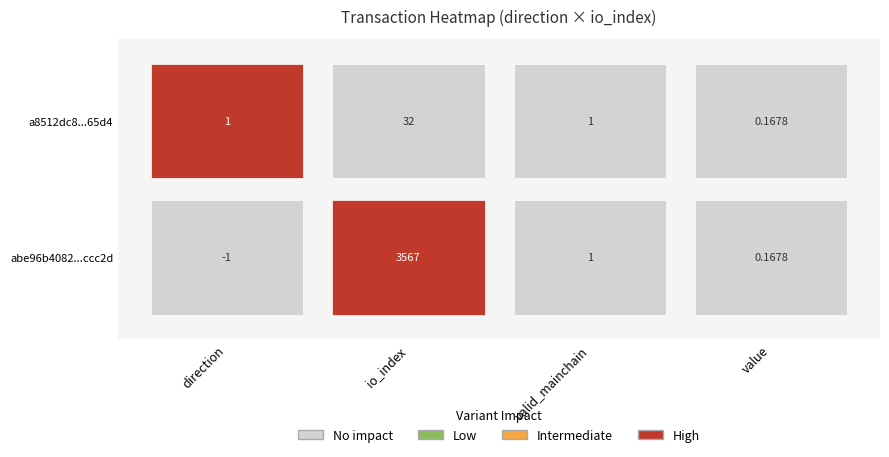

How many distinct data groups are displayed?

2